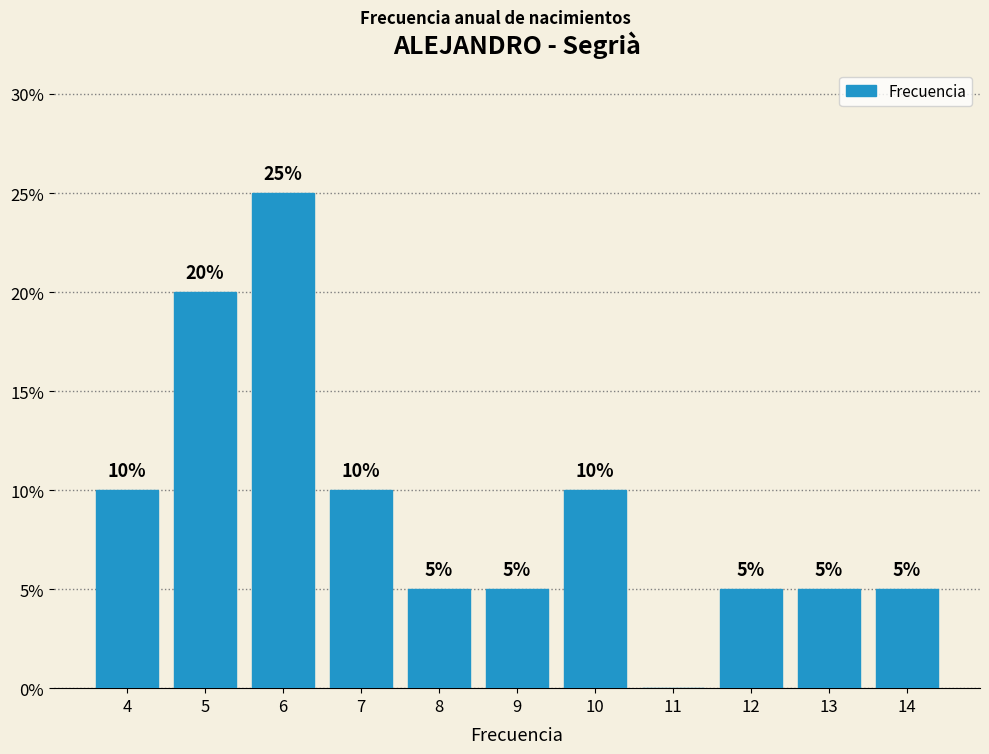

Reading left to right, what are all the values shown in this chart?

4=10	5=20	6=25	7=10	8=5	9=5	10=10	11=0	12=5	13=5	14=5